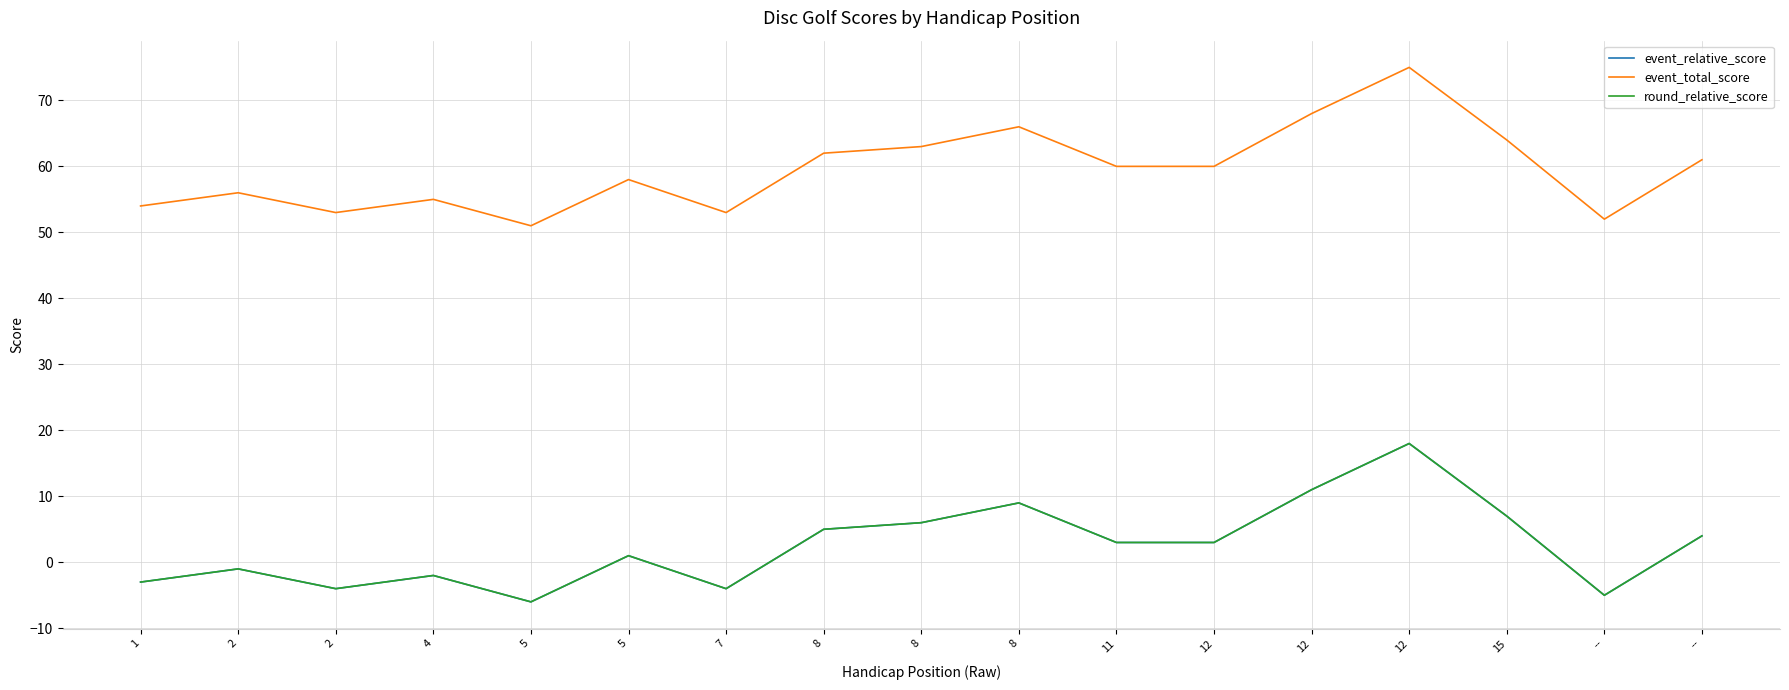

True or false: event_total_score and round_relative_score cross at least once.

False